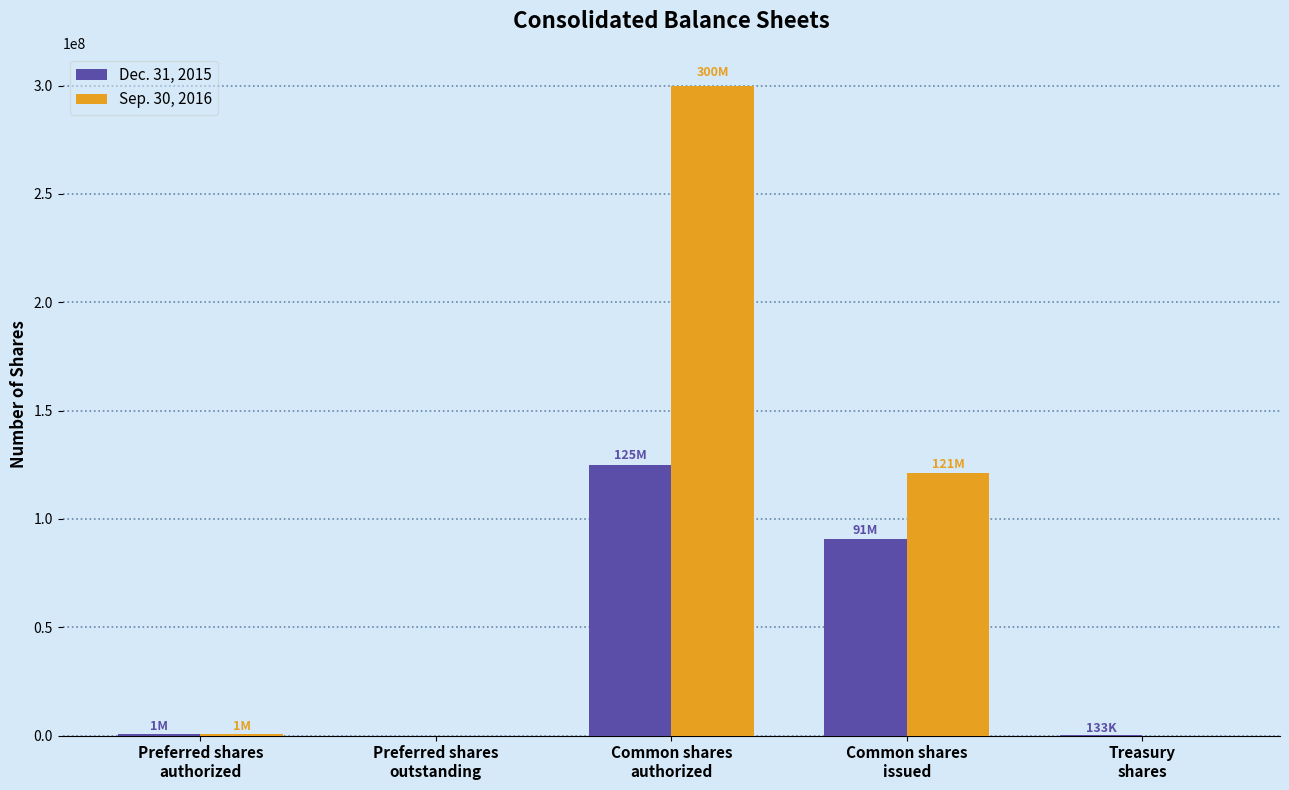

Which series has the largest total across all categories?

Sep. 30, 2016